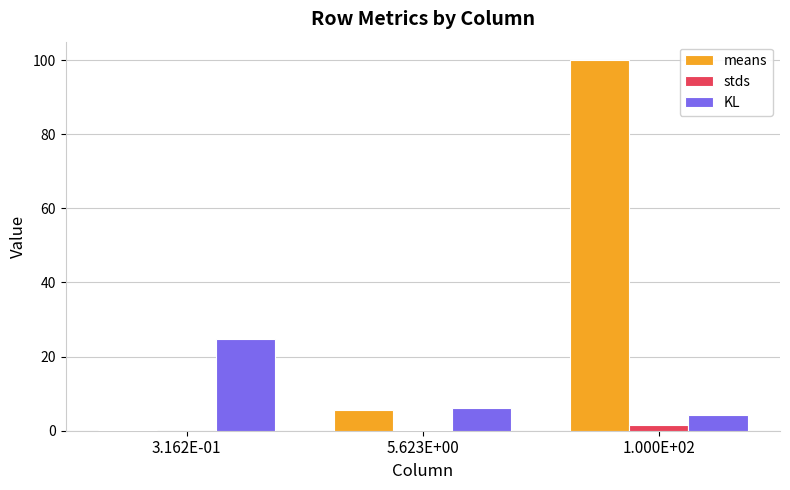

True or false: means has a value of 5.6 at 5.623E+00.

True